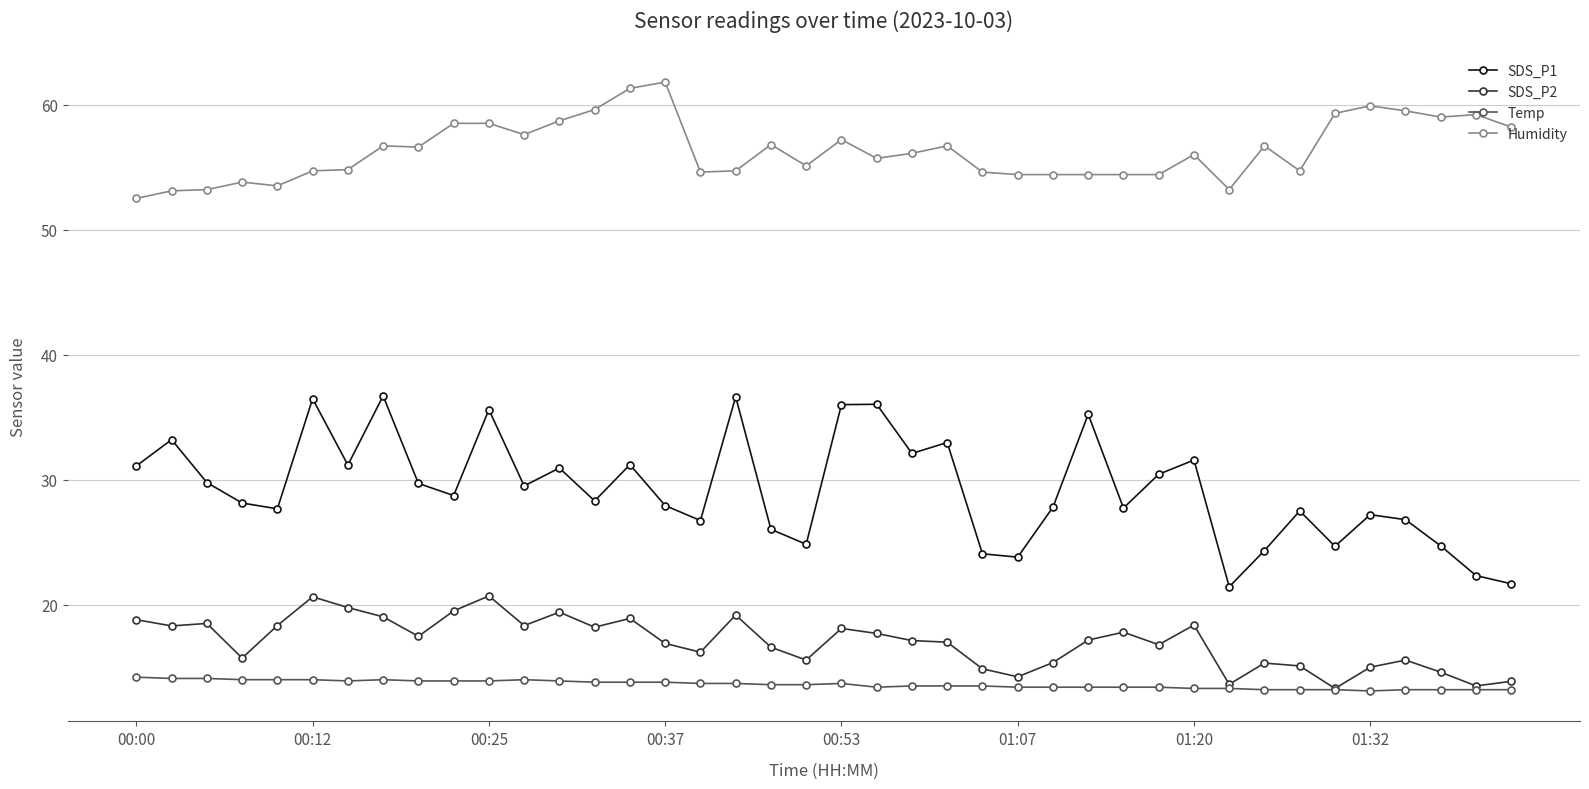

Rank the series by their maximum value, from lowest to highest.

Temp, SDS_P2, SDS_P1, Humidity